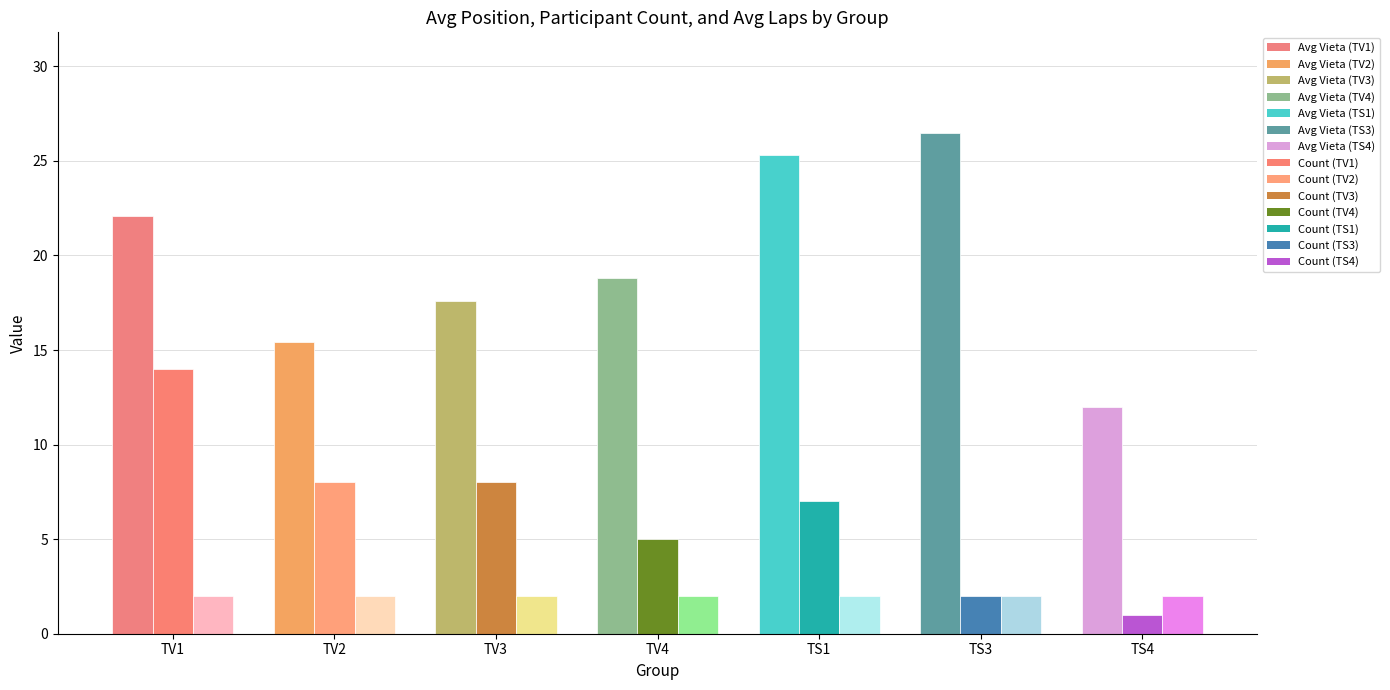

How many distinct data groups are displayed?

3